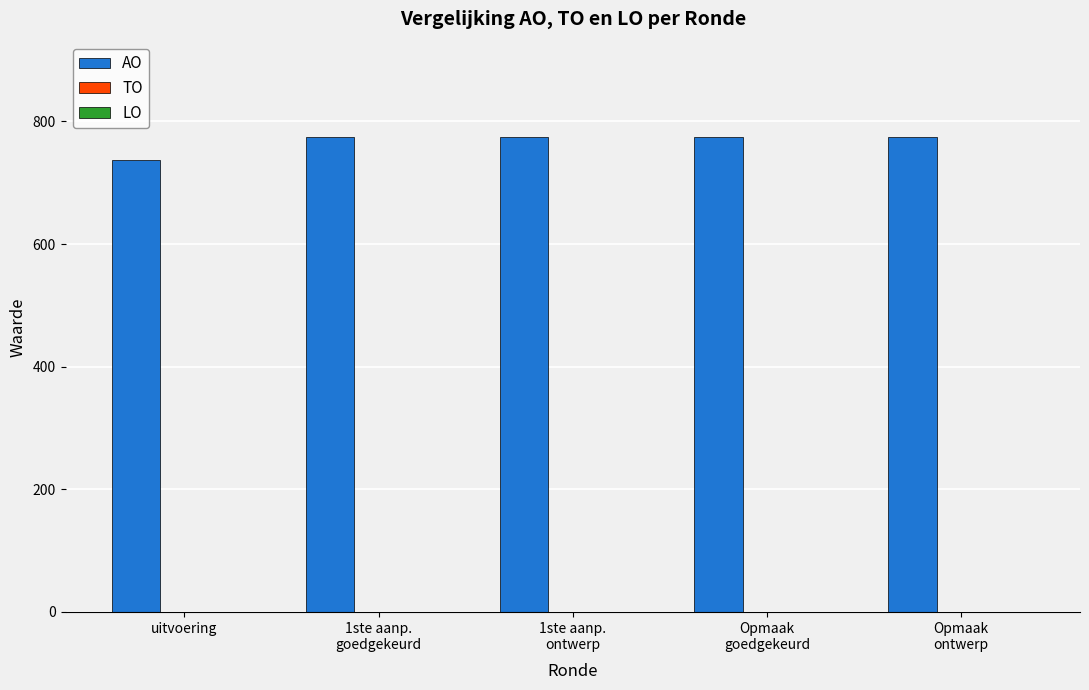

What is the maximum value shown in the chart?

775